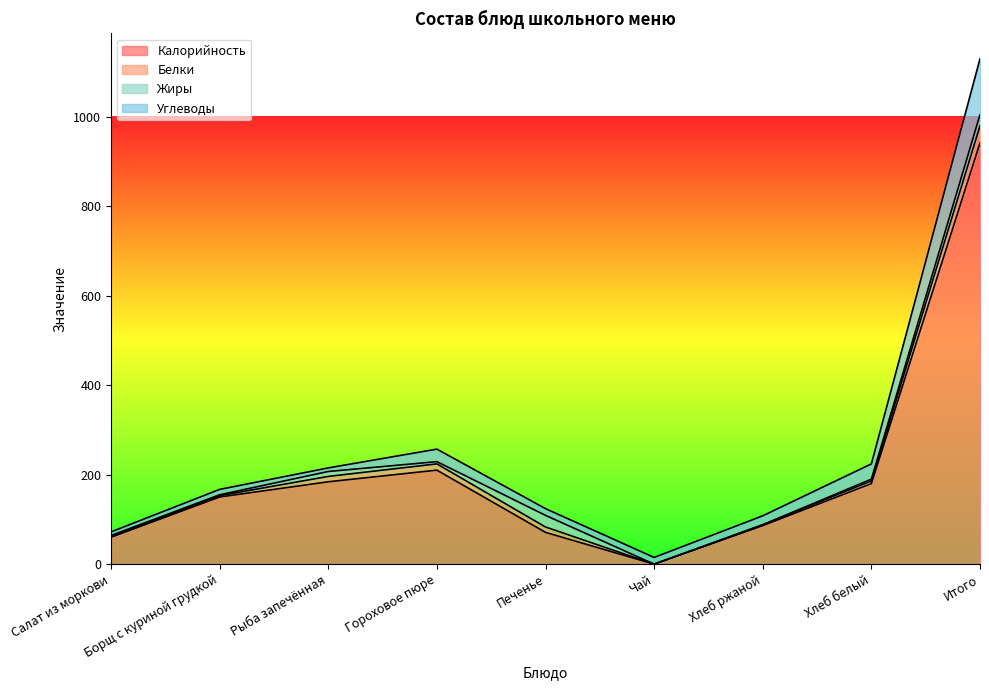

In Калорийность, how many points are higher than both neighbors (excluding endpoints)?

1